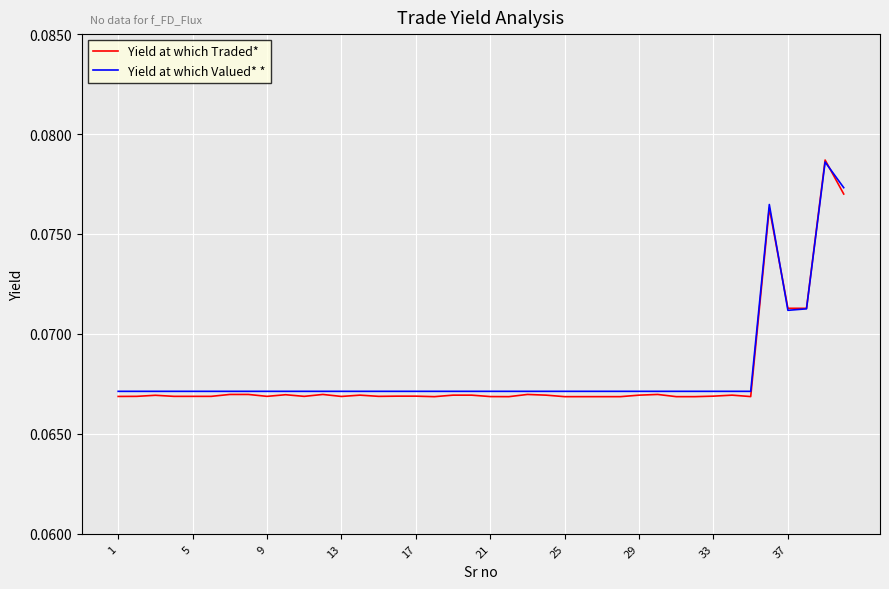

Which series has the largest total across all categories?

Yield at which Valued* *